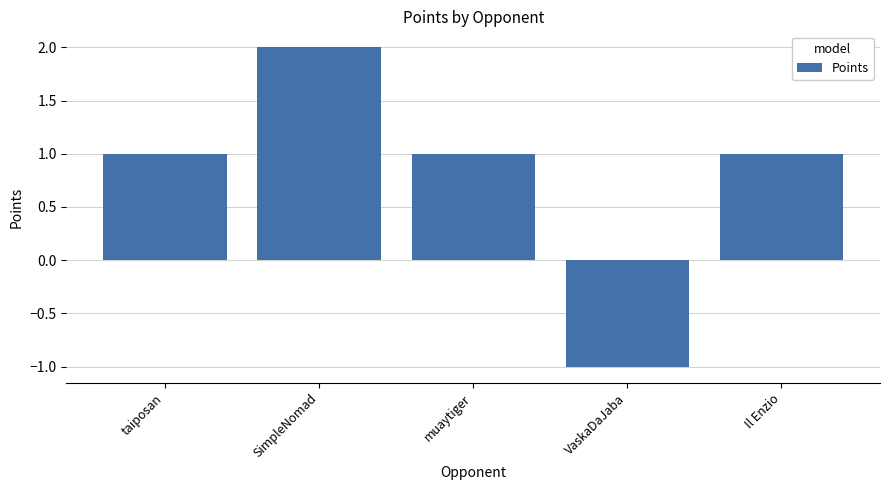

How many values are between 1 and 2?

4